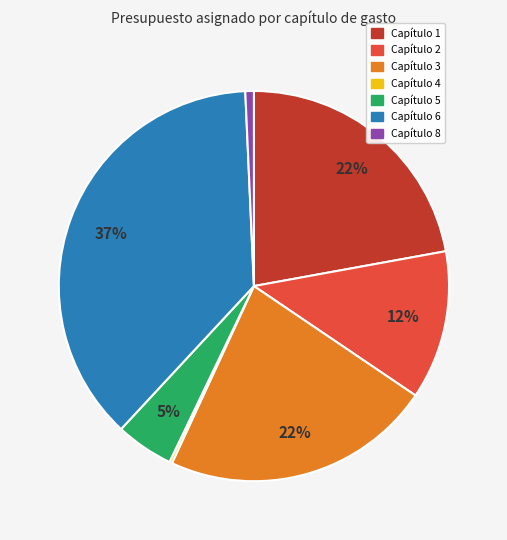

Which slice is the largest?

Capítulo 6